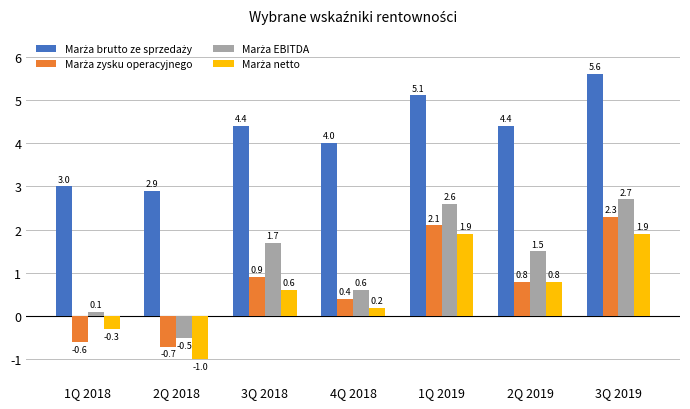

Rank the series at 3Q 2018 from lowest to highest value.

Marża netto, Marża zysku operacyjnego, Marża EBITDA, Marża brutto ze sprzedaży